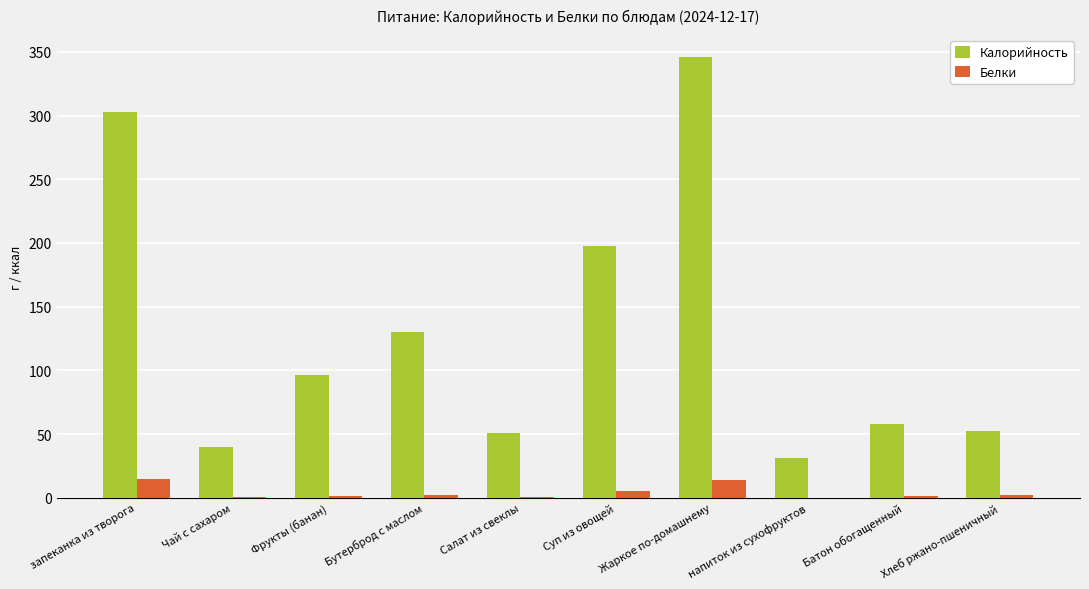

Is it true that Калорийность equals 32.3 at Фрукты (банан)?

False